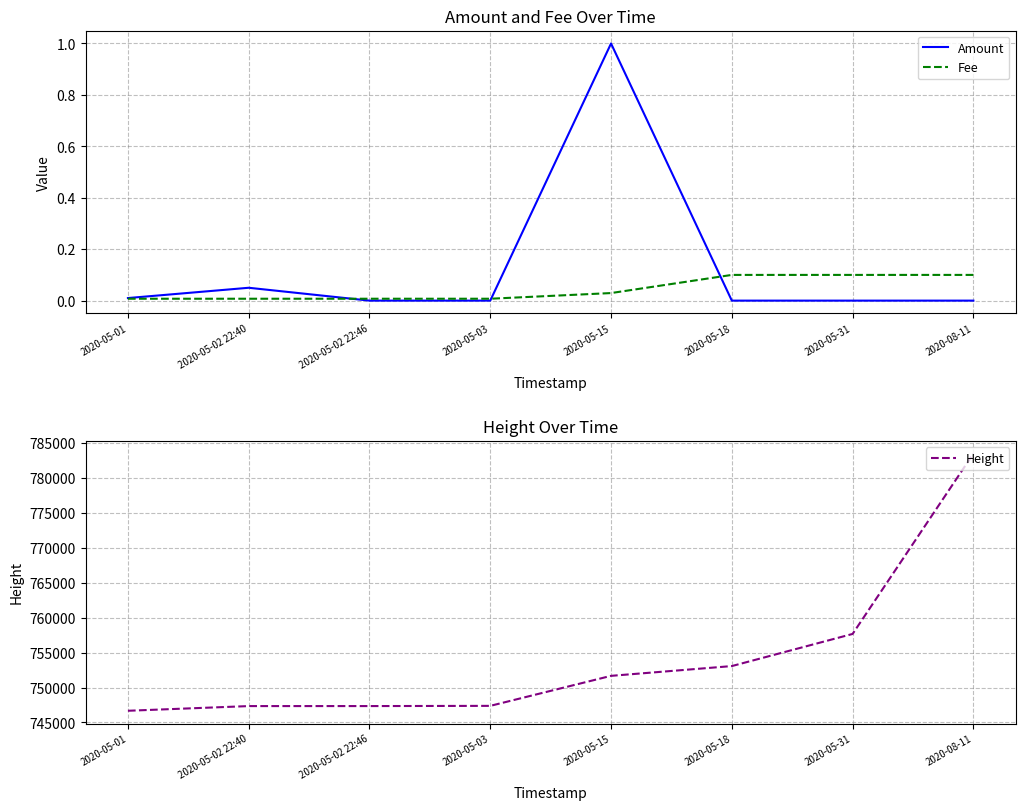

The value of Height at 2020-05-15 is 751671.0. True or false?

True